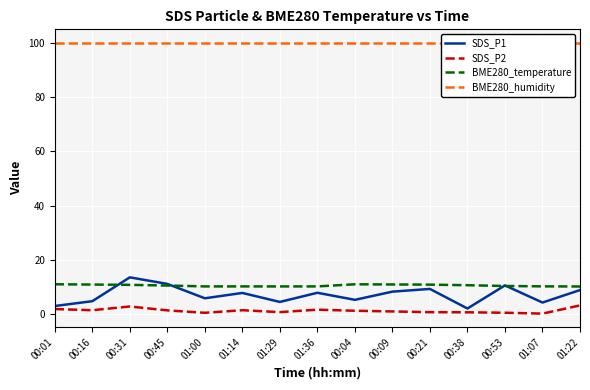

List the series in order of their peak value, highest first.

BME280_humidity, SDS_P1, BME280_temperature, SDS_P2